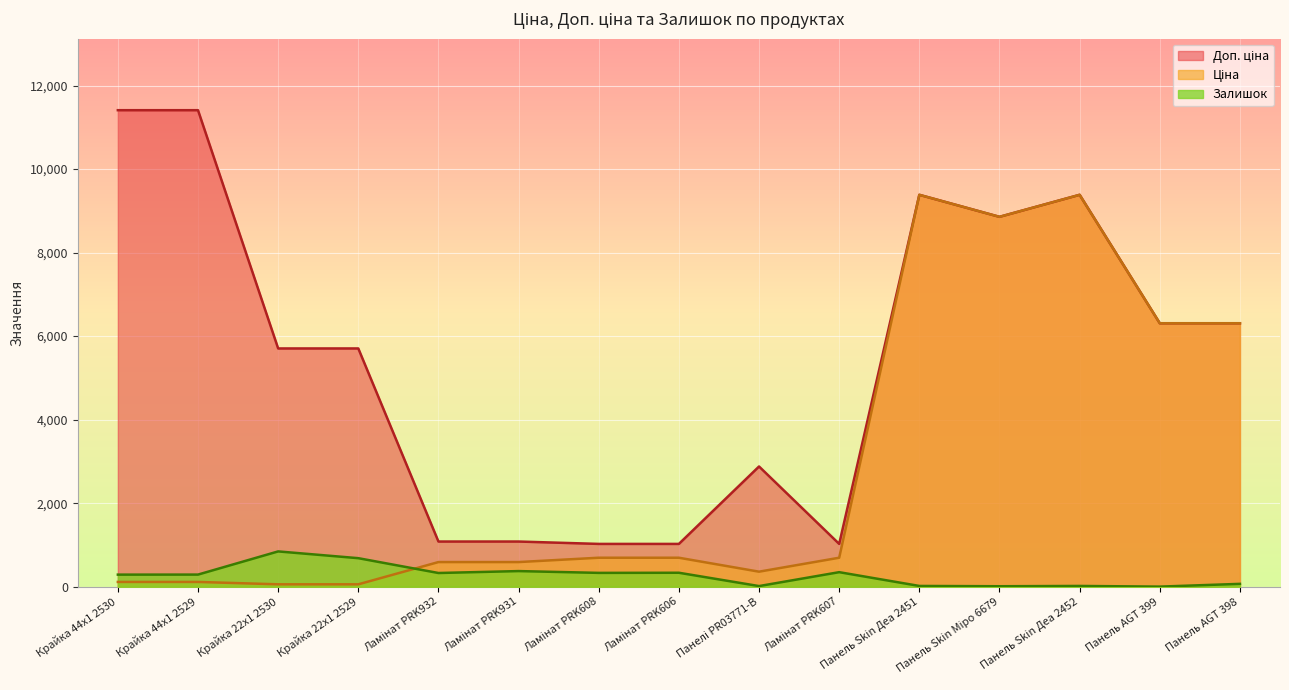

The value of Залишок at Панелі PR03771-B is 5.3. True or false?

False